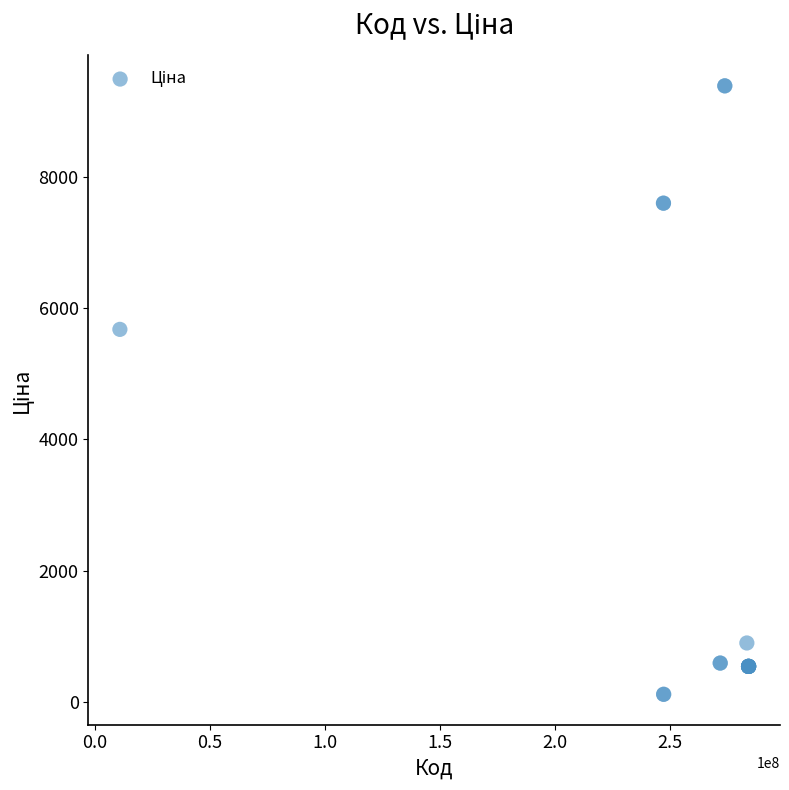

What Y value in the scatter plot is closest to 4749?

5673.8